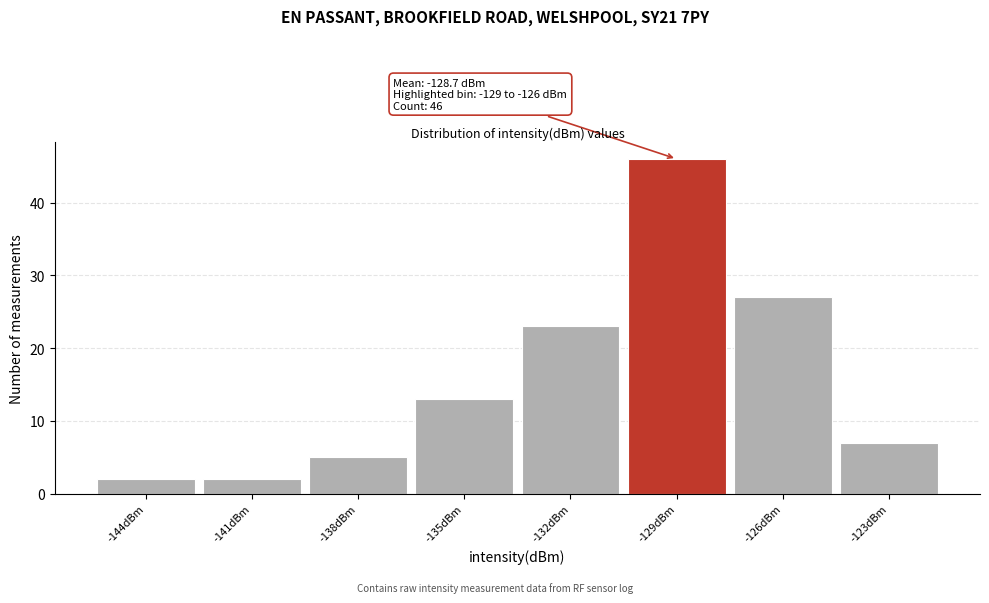

Reading left to right, transcribe all the data shown in this chart.

-144dBm=2	-141dBm=2	-138dBm=5	-135dBm=13	-132dBm=23	-129dBm=46	-126dBm=27	-123dBm=7